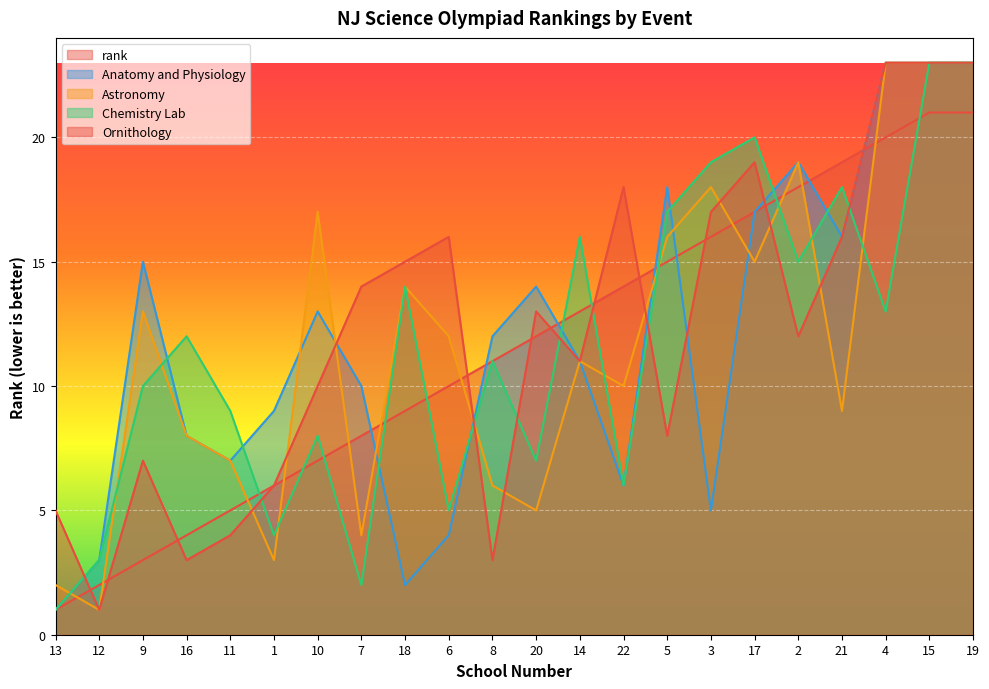

Does the chart display data point markers on the line(s)?

No